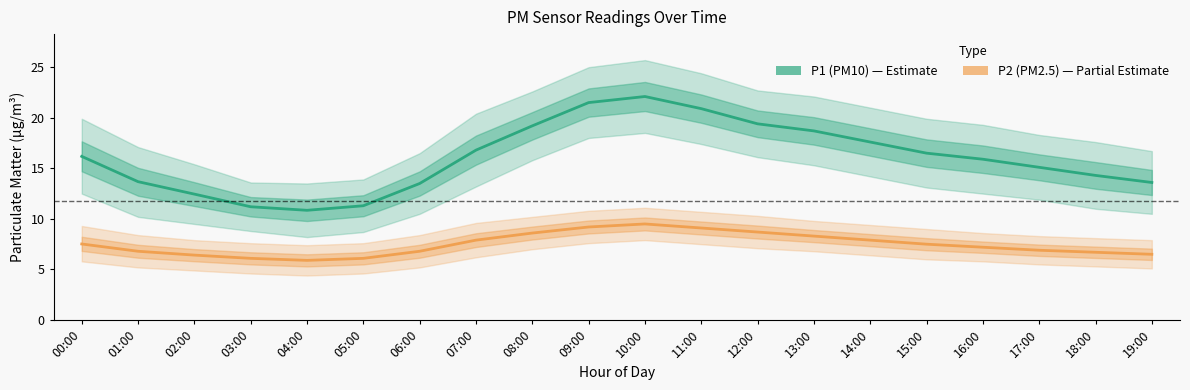

Count the number of data series in this chart.

2